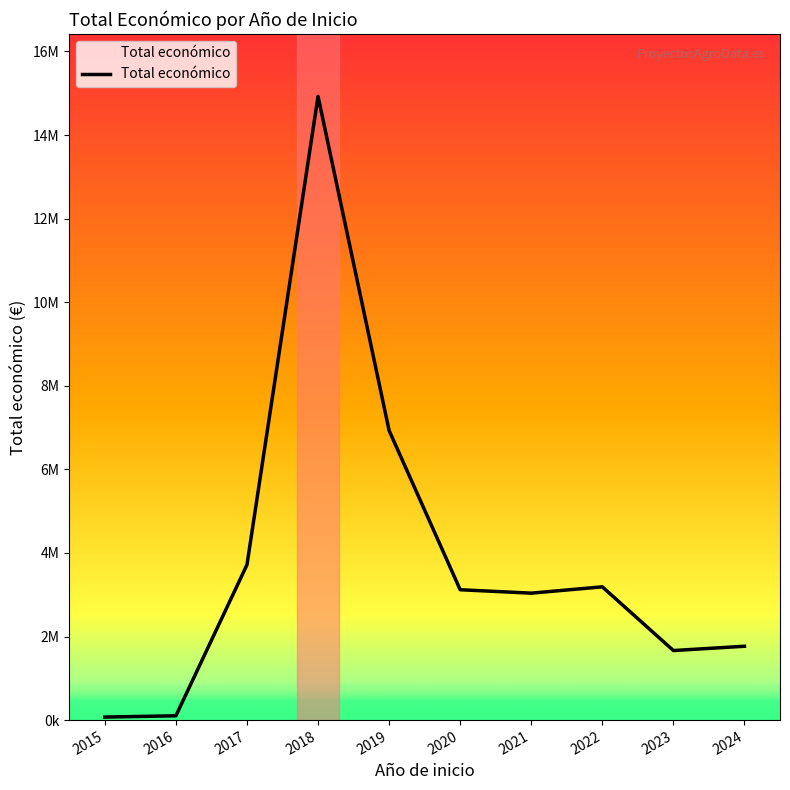

The chart shows a value of 14926033 at 2018. True or false?

True